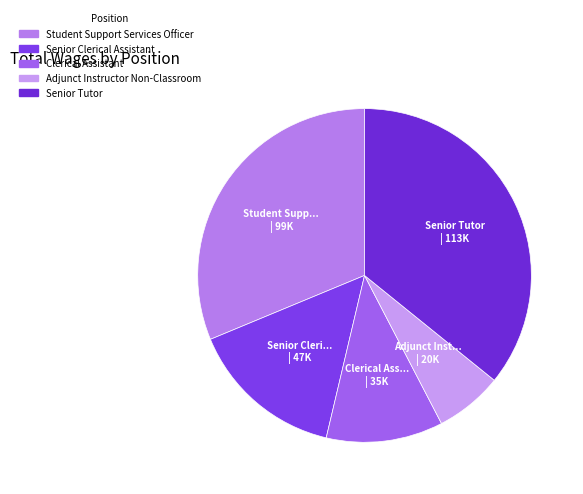

Which category has the biggest portion of the pie?

Senior Tutor